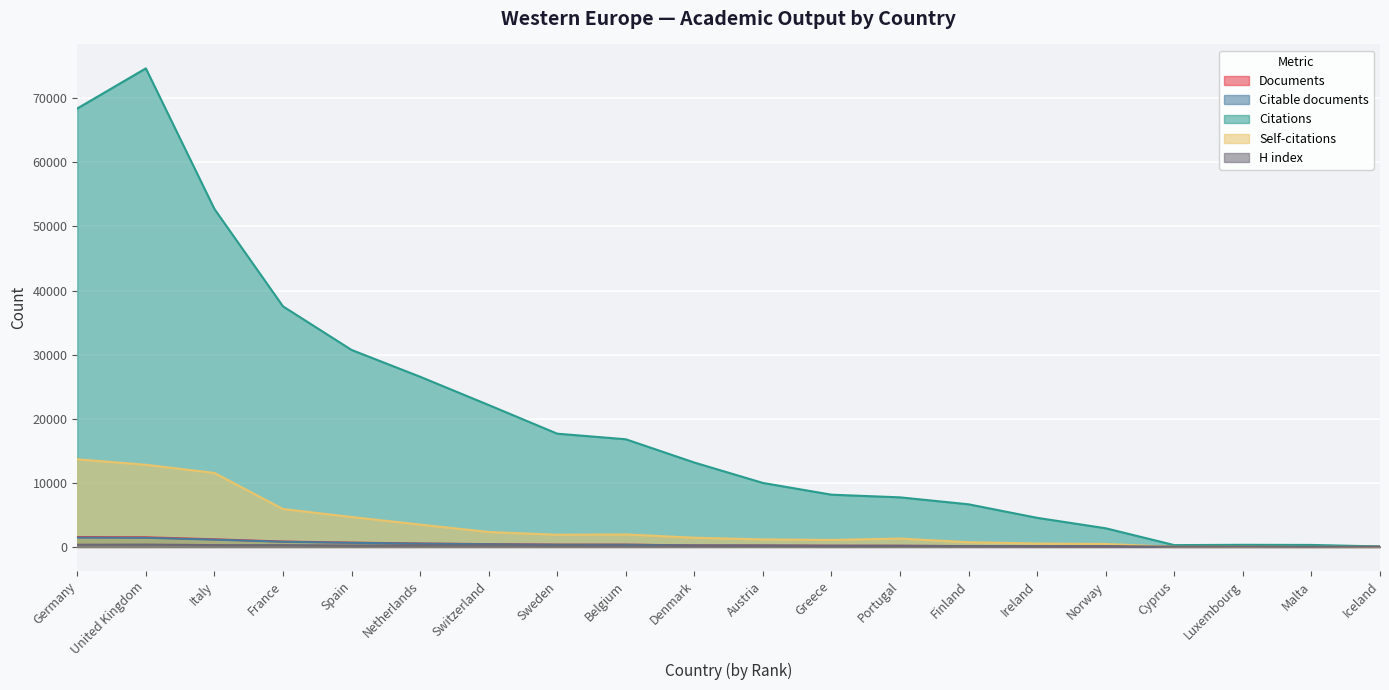

Between Belgium and Denmark, which series saw the biggest shift?

Citations